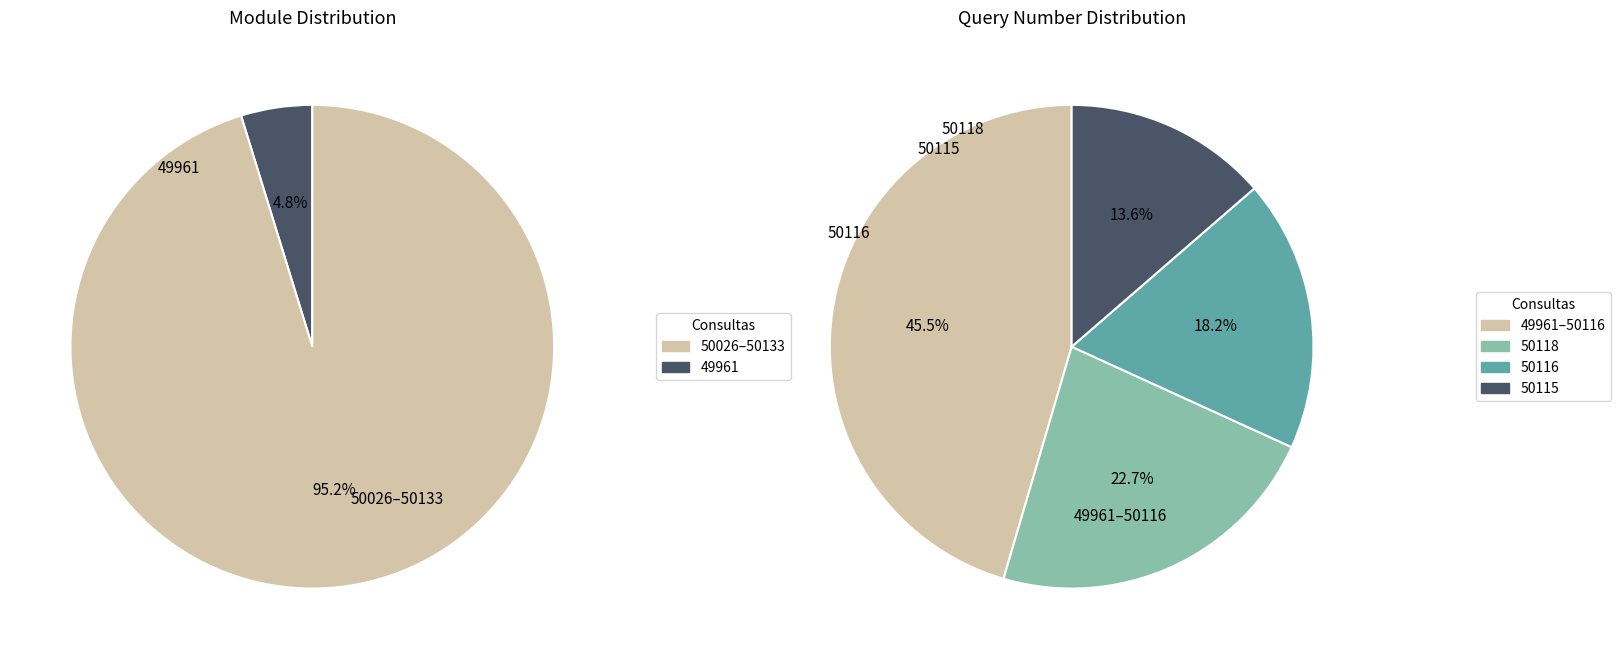

Does 50115 account for over 50% of the chart?

No